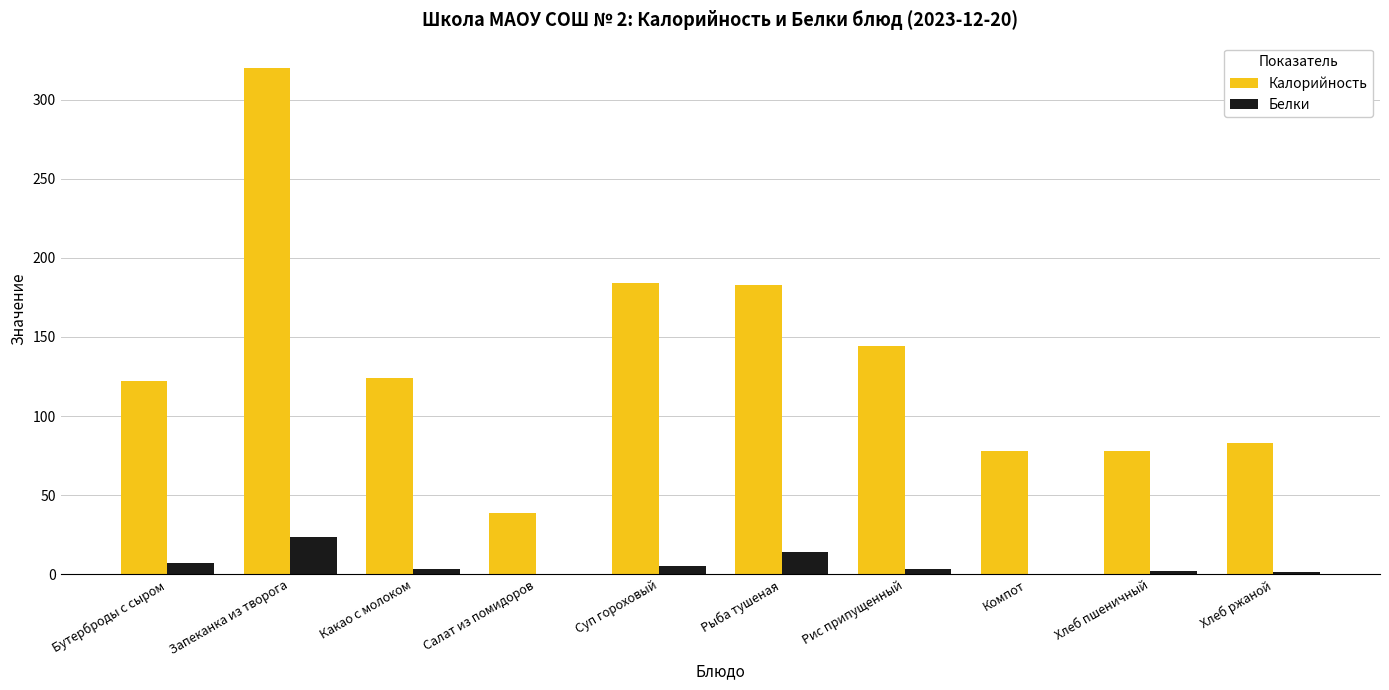

Is it true that Калорийность equals 122.0 at Бутерброды с сыром?

True